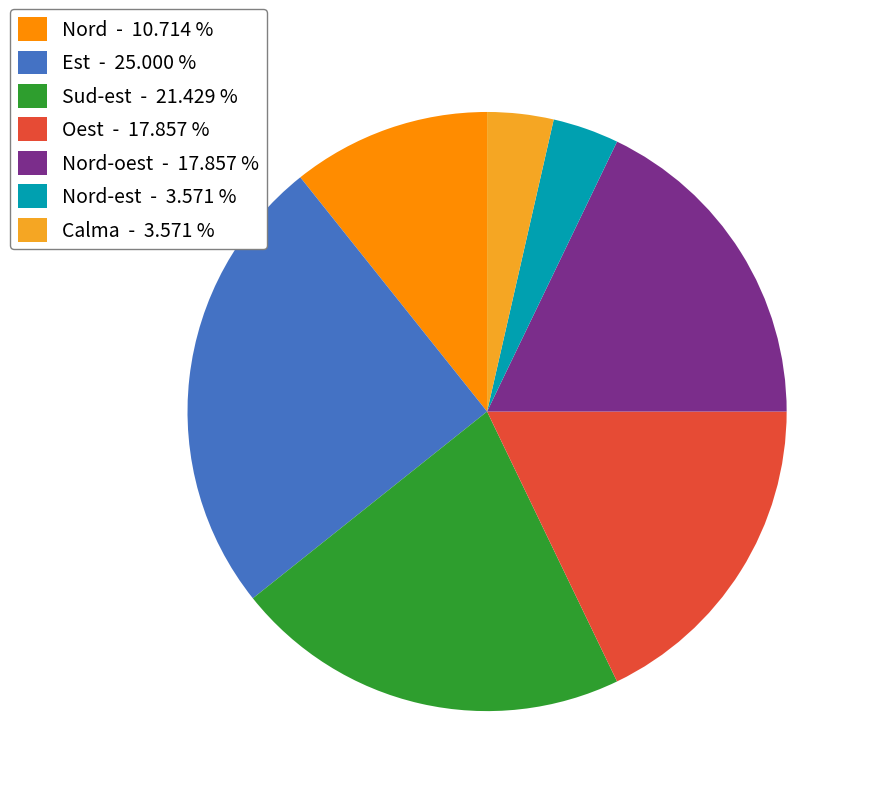

Which category has the biggest portion of the pie?

Est - 25.000 %